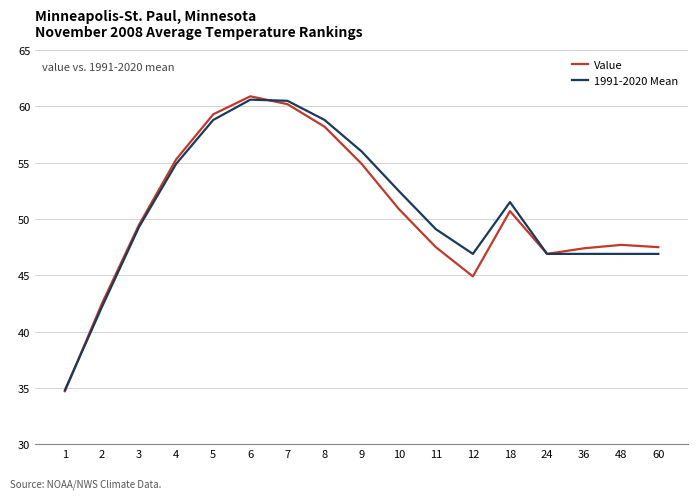

How many distinct data groups are displayed?

2